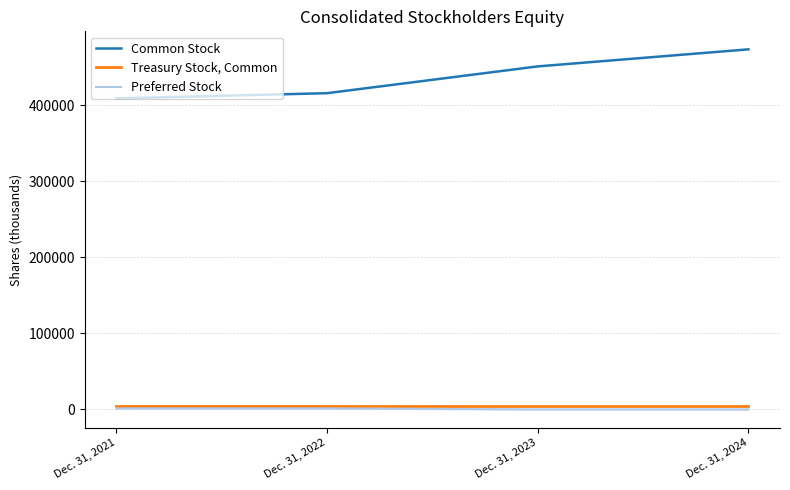

Is the value of Common Stock at Dec. 31, 2024 greater than the value of Treasury Stock, Common at Dec. 31, 2021?

Yes